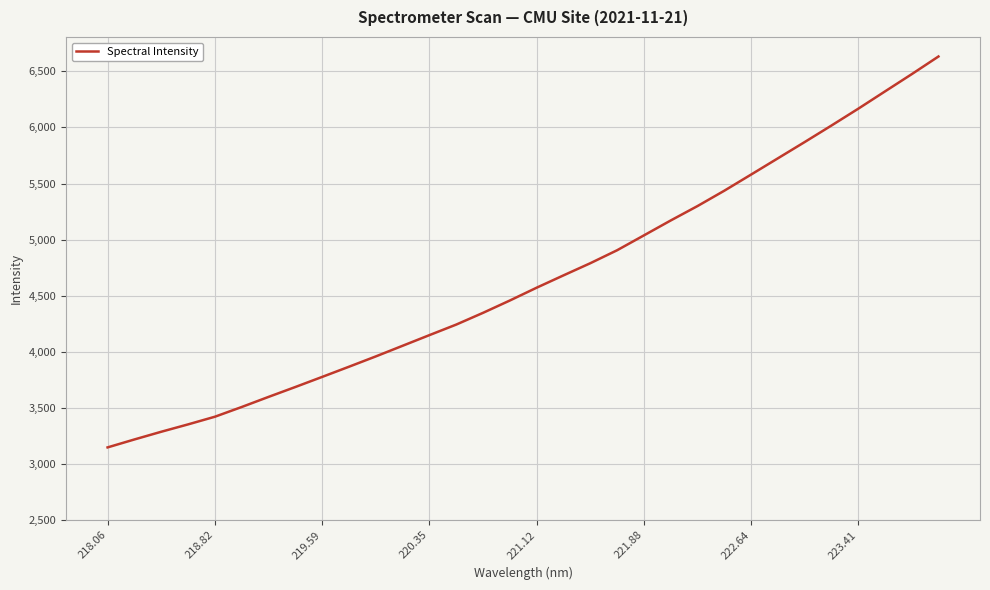

What is the difference between the maximum and minimum values?

3484.7